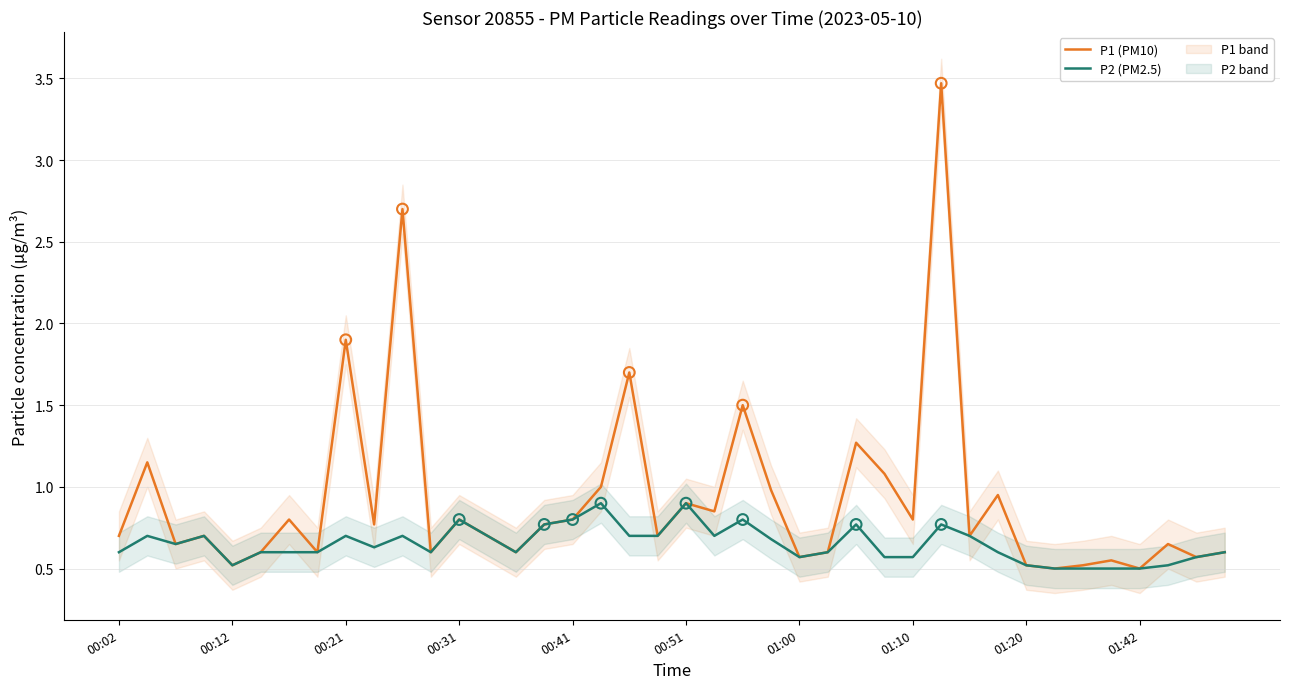

Which series has the widest spread of Y values?

P1 (PM10)